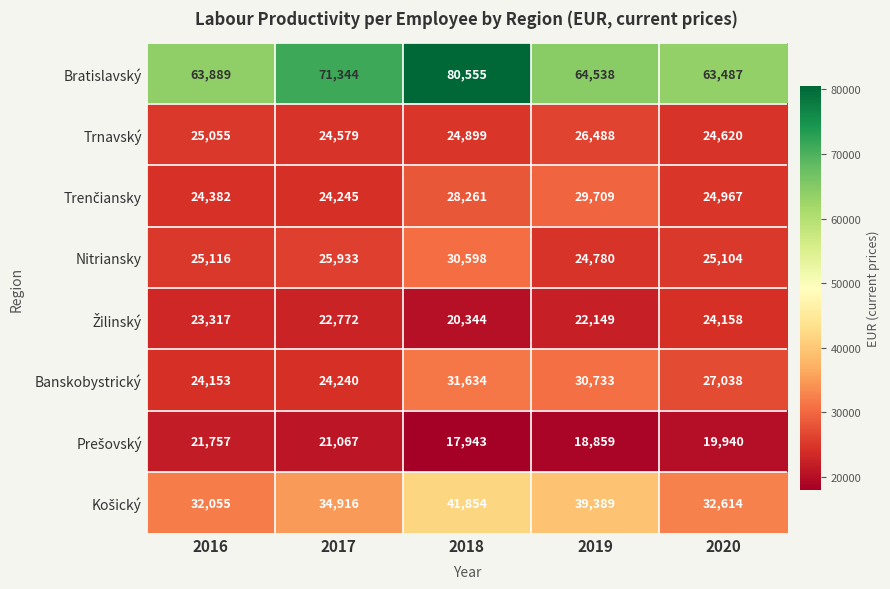

At which label is Bratislavský closest to 72021?

2017